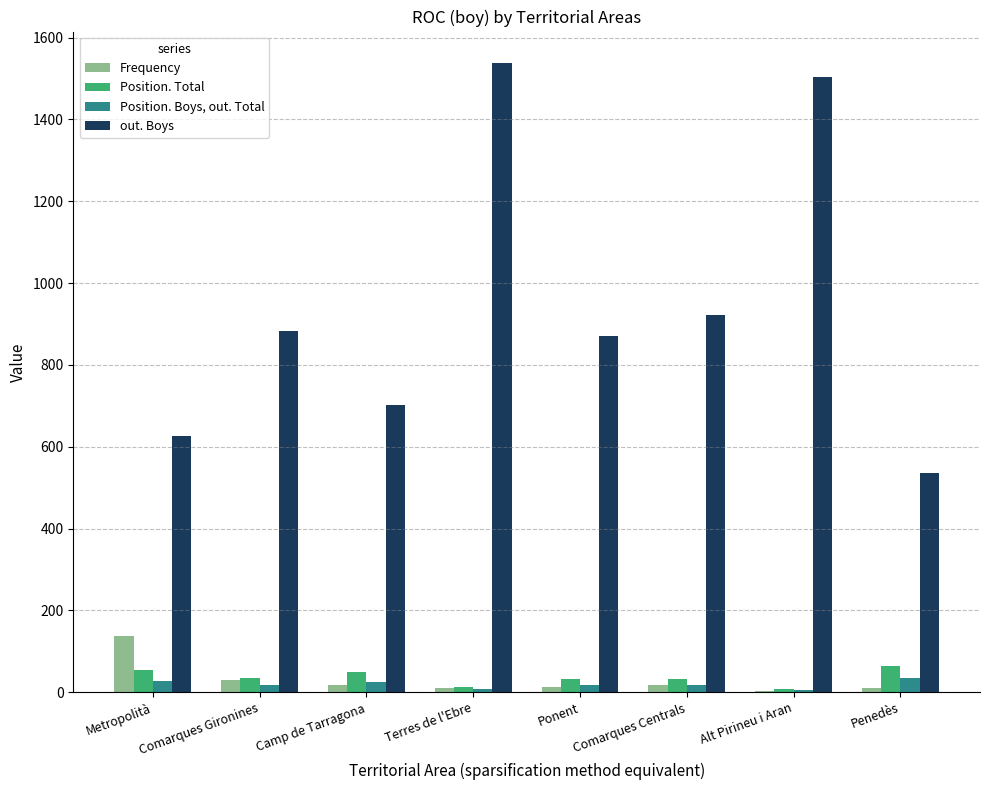

Which category has the highest value across all series?

Terres de l'Ebre